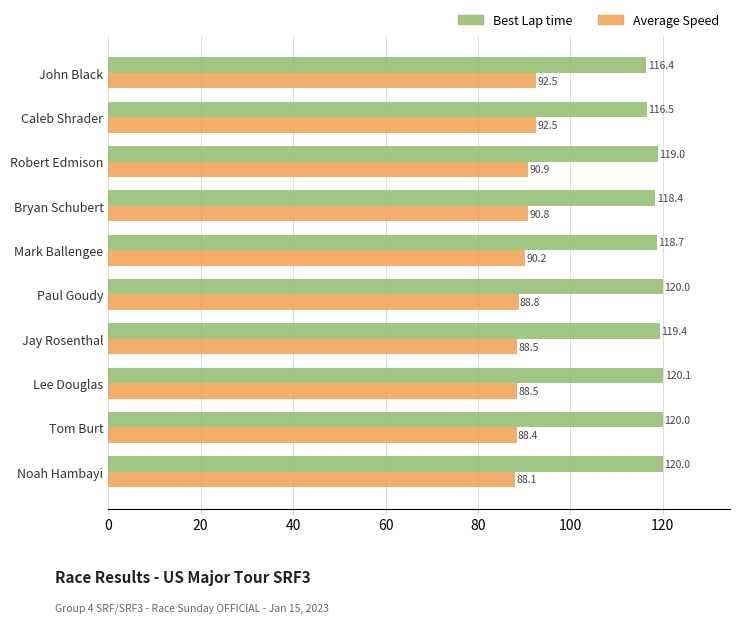

At how many categories does at least one series exceed 108?

10